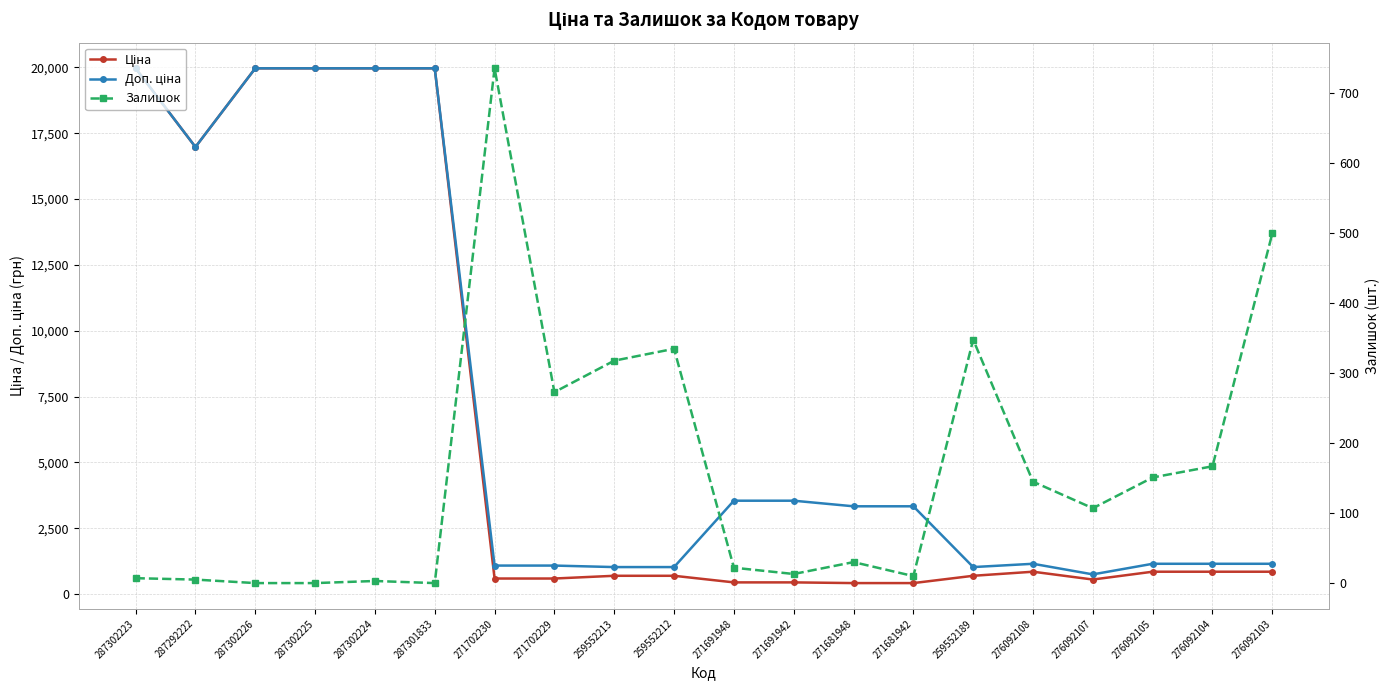

Reading left to right, what are all the values shown in this chart?

Ціна: 287302223=19964.2	287292222=16976.3	287302226=19964.2	287302225=19964.2	287302224=19964.2	287301833=19964.2	271702230=589.9	271702229=589.9	259552213=693.7	259552212=693.7	271691948=443.1	271691942=443.1	271681948=416.6	271681942=416.6	259552189=693.7	276092108=848.4	276092107=551.5	276092105=848.4	276092104=848.4	276092103=848.4
Доп. ціна: 287302223=19964.2	287292222=16976.3	287302226=19964.2	287302225=19964.2	287302224=19964.2	287301833=19964.2	271702230=1081.7	271702229=1081.7	259552213=1024.6	259552212=1024.6	271691948=3545.0	271691942=3545.0	271681948=3332.5	271681942=3332.5	259552189=1024.6	276092108=1149.7	276092107=747.0	276092105=1149.7	276092104=1149.7	276092103=1149.7
Залишок: 287302223=7.0	287292222=5.0	287302226=0.0	287302225=0.0	287302224=3.0	287301833=0.0	271702230=736.0	271702229=273.0	259552213=318.0	259552212=335.0	271691948=22.0	271691942=13.0	271681948=30.0	271681942=10.0	259552189=348.0	276092108=145.0	276092107=107.0	276092105=151.0	276092104=167.0	276092103=500.0